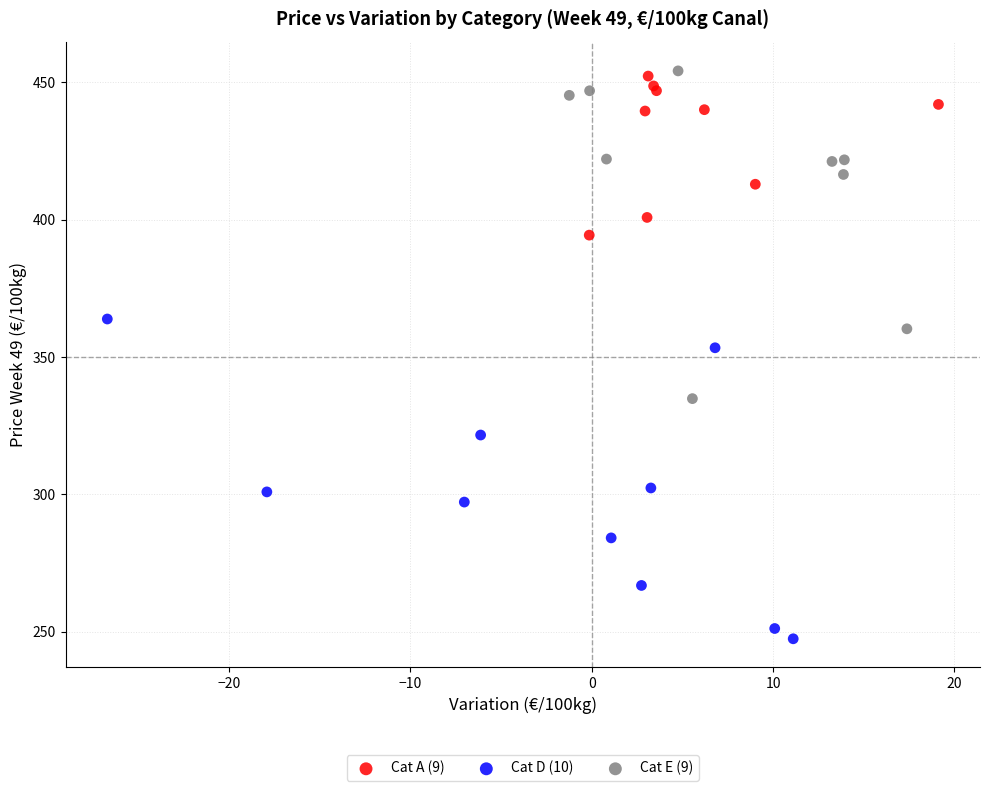

Which series contains the lowest Y value?

Cat D (10)